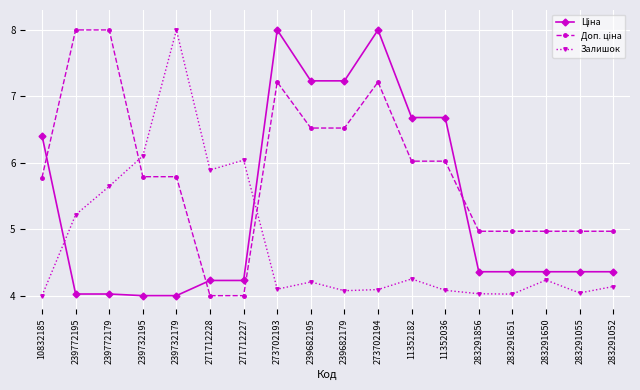

Is it true that Залишок equals 4.1 at 283291052?

True